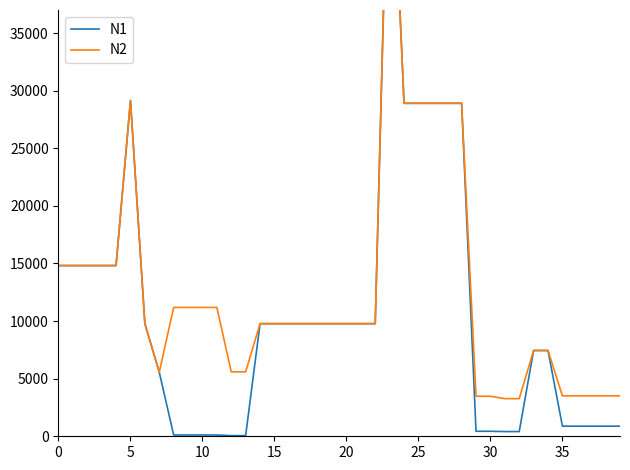

Reading left to right, list all the values displayed in this chart.

N1: 14817.6	14817.6	14817.6	14817.6	14817.6	29152.3	9775.5	5560.3	111.8	111.8	111.8	111.8	55.9	55.9	9775.5	9775.5	9775.5	9775.5	9775.5	9775.5	9775.5	9775.5	9775.5	57258.0	28901.7	28901.7	28901.7	28901.7	28901.7	434.3	434.3	408.2	408.2	7444.6	7444.6	878.0	878.0	878.0	878.0	878.0
N2: 14817.6	14817.6	14817.6	14817.6	14817.6	29152.3	9775.5	5560.3	11182.0	11182.0	11182.0	11182.0	5591.0	5591.0	9775.5	9775.5	9775.5	9775.5	9775.5	9775.5	9775.5	9775.5	9775.5	57258.0	28901.7	28901.7	28901.7	28901.7	28901.7	3474.1	3474.1	3265.8	3265.8	7444.6	7444.6	3511.9	3511.9	3511.9	3511.9	3511.9